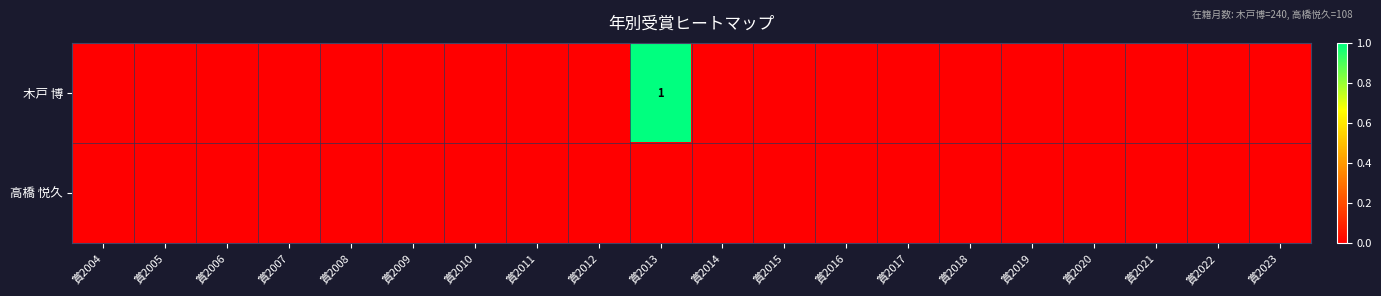

Rank the series by their maximum value, from lowest to highest.

高橋 悦久, 木戸 博